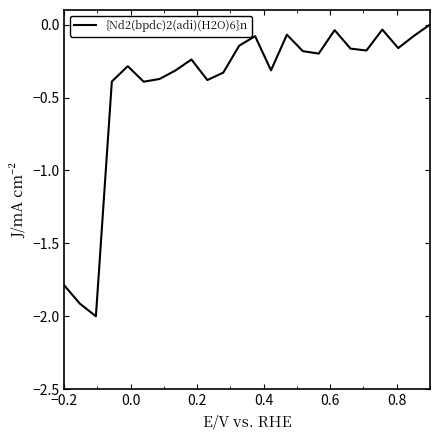

Does the chart display data point markers on the line(s)?

No